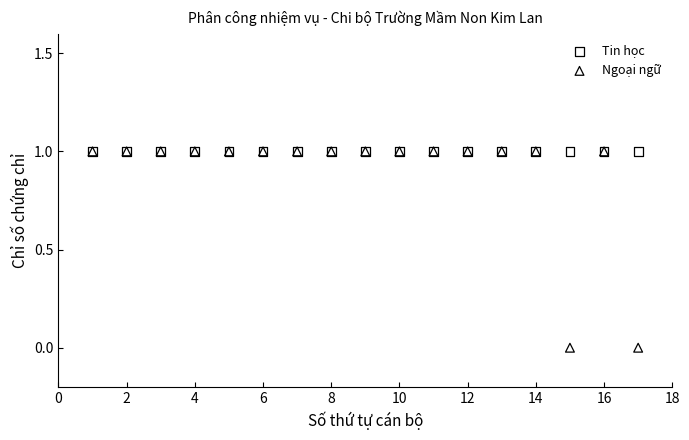

What are all the series names shown in the legend?

Tin học, Ngoại ngữ